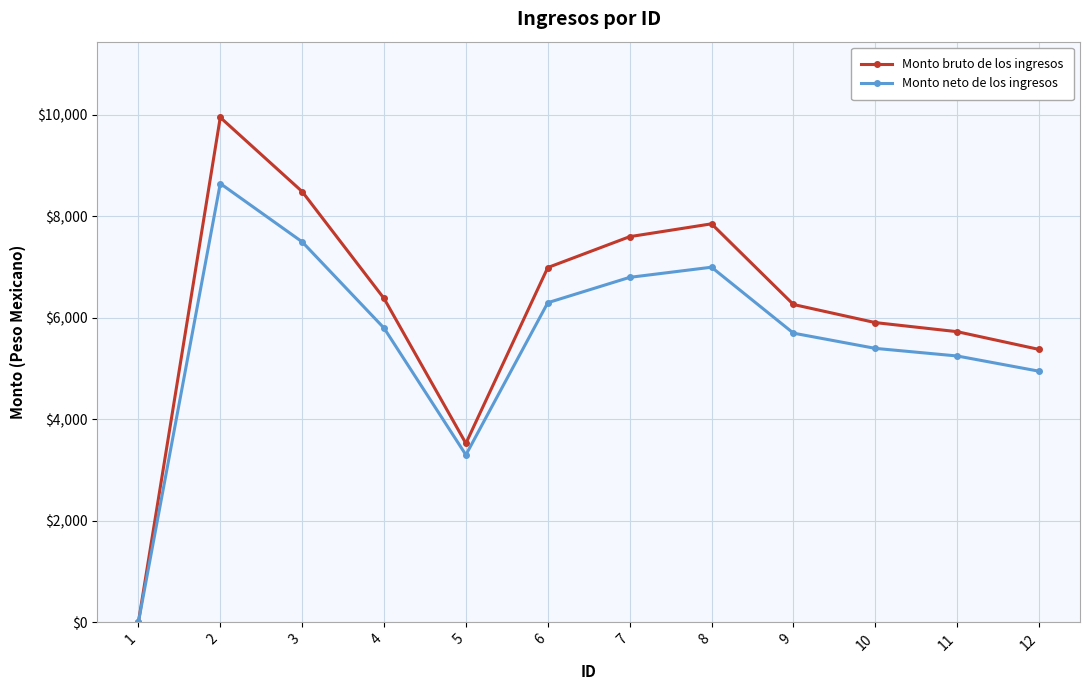

What is the sum of all Monto bruto de los ingresos values?

74086